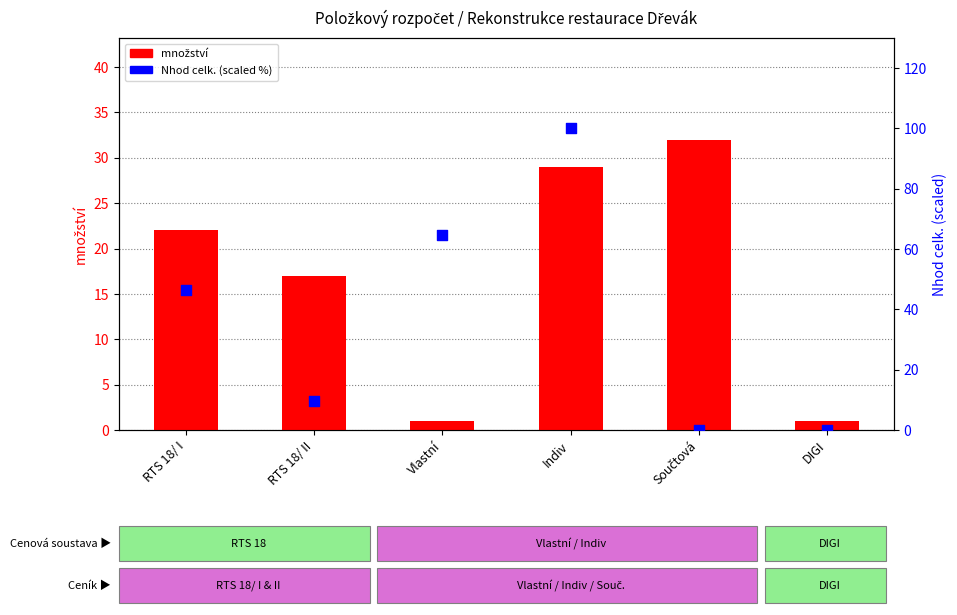

Which series reaches the minimum Y coordinate?

Nhod celk. (scaled %)